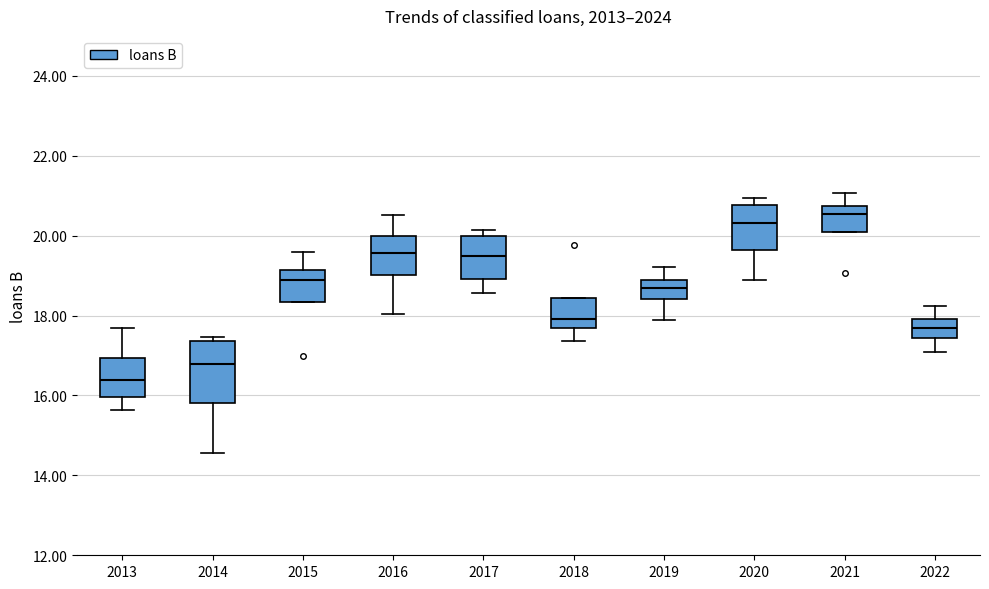

Where does the median line of the box at x = 2014 sit on the y-axis? The values are not printed on the chart, so give them approximately, as read against the axis.

16.8